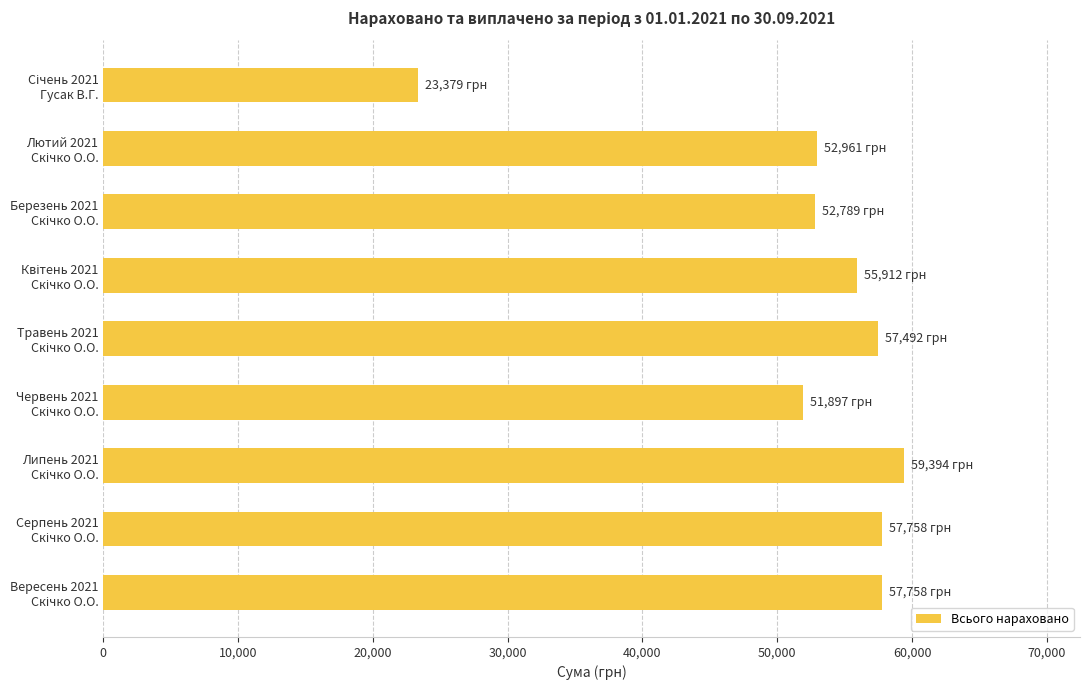

What is the value of the 8th bar from the top?

57758.0